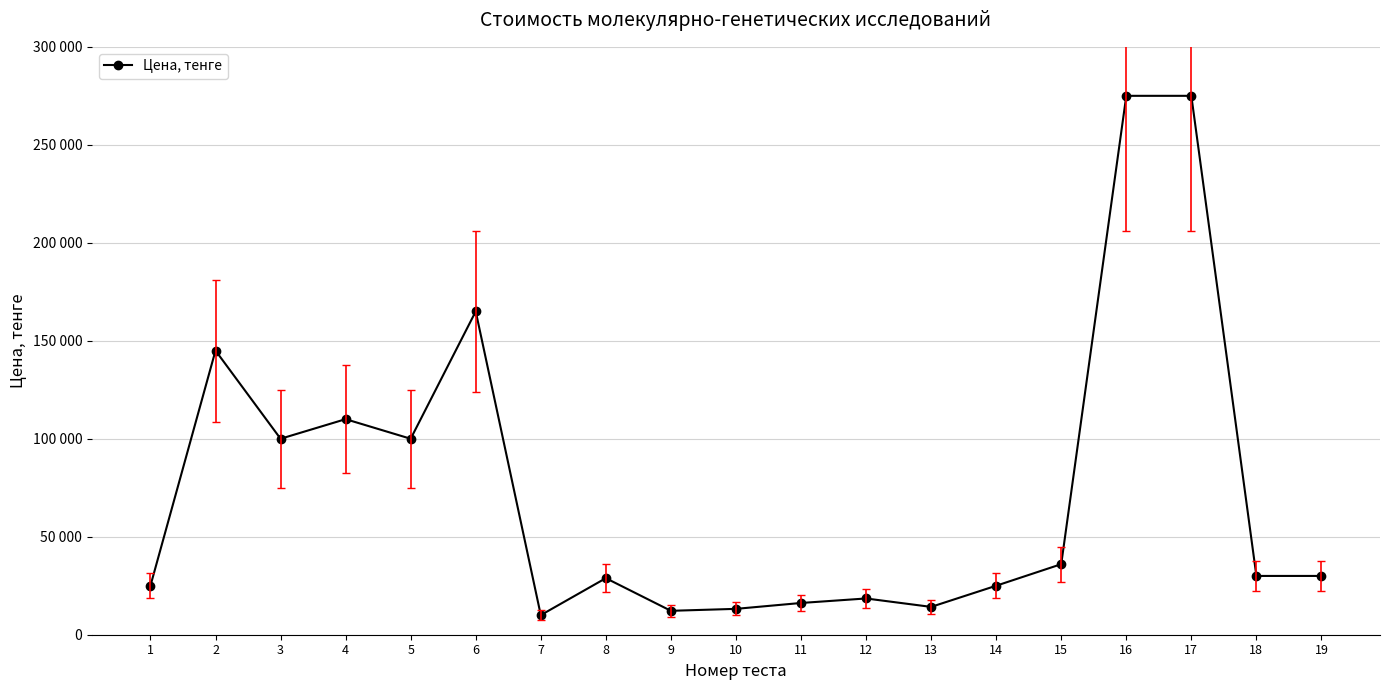

Does the chart have visible grid lines?

Yes